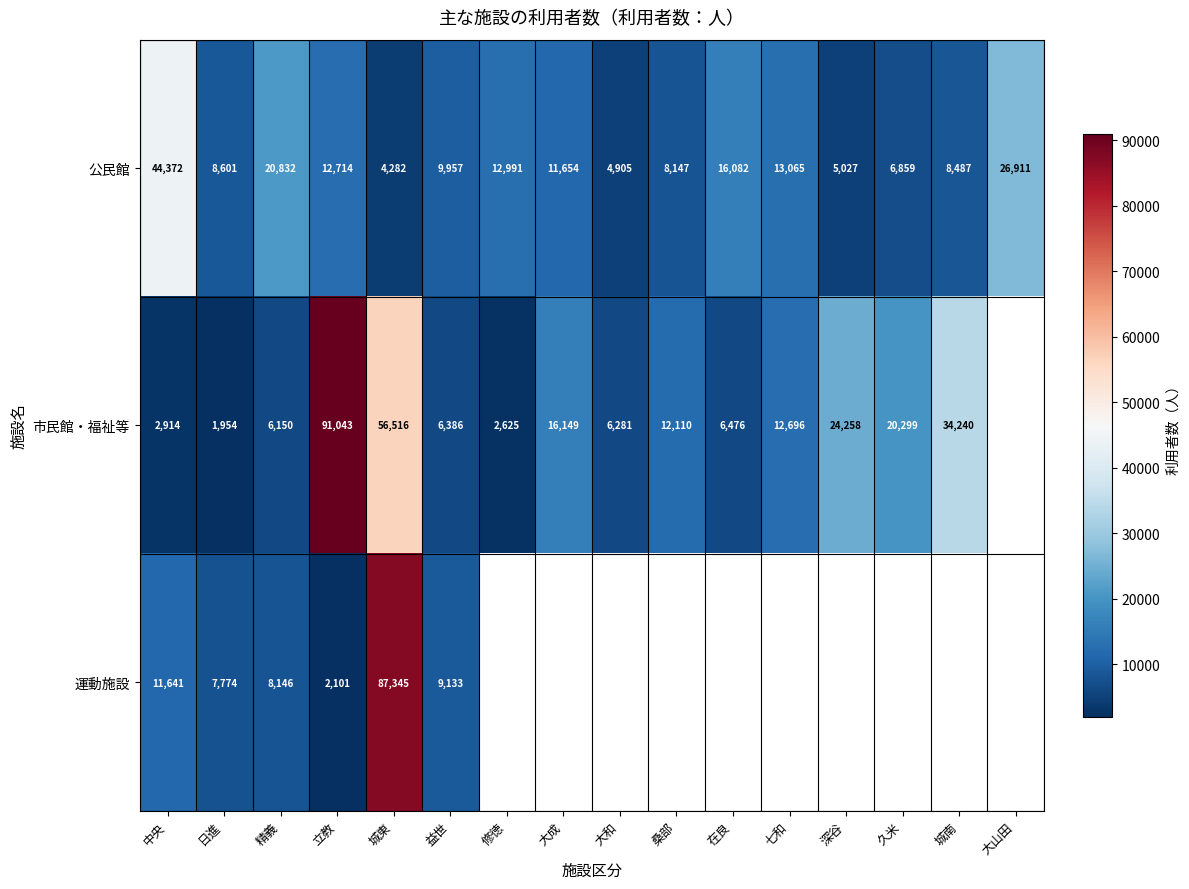

What is the greatest value displayed?

91043.0